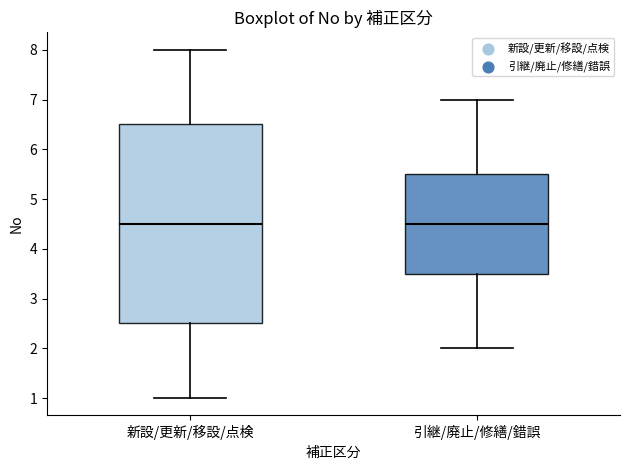

Reading left to right, read every box against the y-axis: the position of its median line, the range the box covers, and the ends of its whiskers. The values are not printed on the chart, so give them approximately, as read against the axis.

新設/更新/移設/点検: median 4.5, box 2.5 to 6.5, whiskers 1.0 to 8.0
引継/廃止/修繕/錯誤: median 4.5, box 3.5 to 5.5, whiskers 2.0 to 7.0